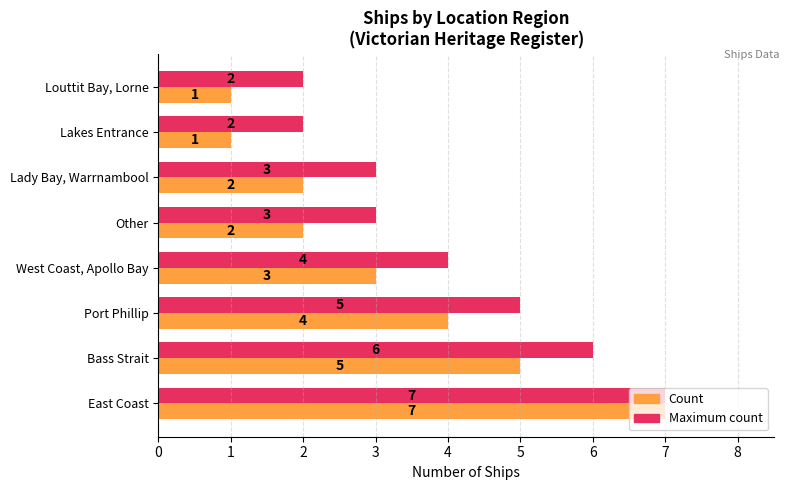

List the series in order of their overall mean, lowest first.

Count, Maximum count